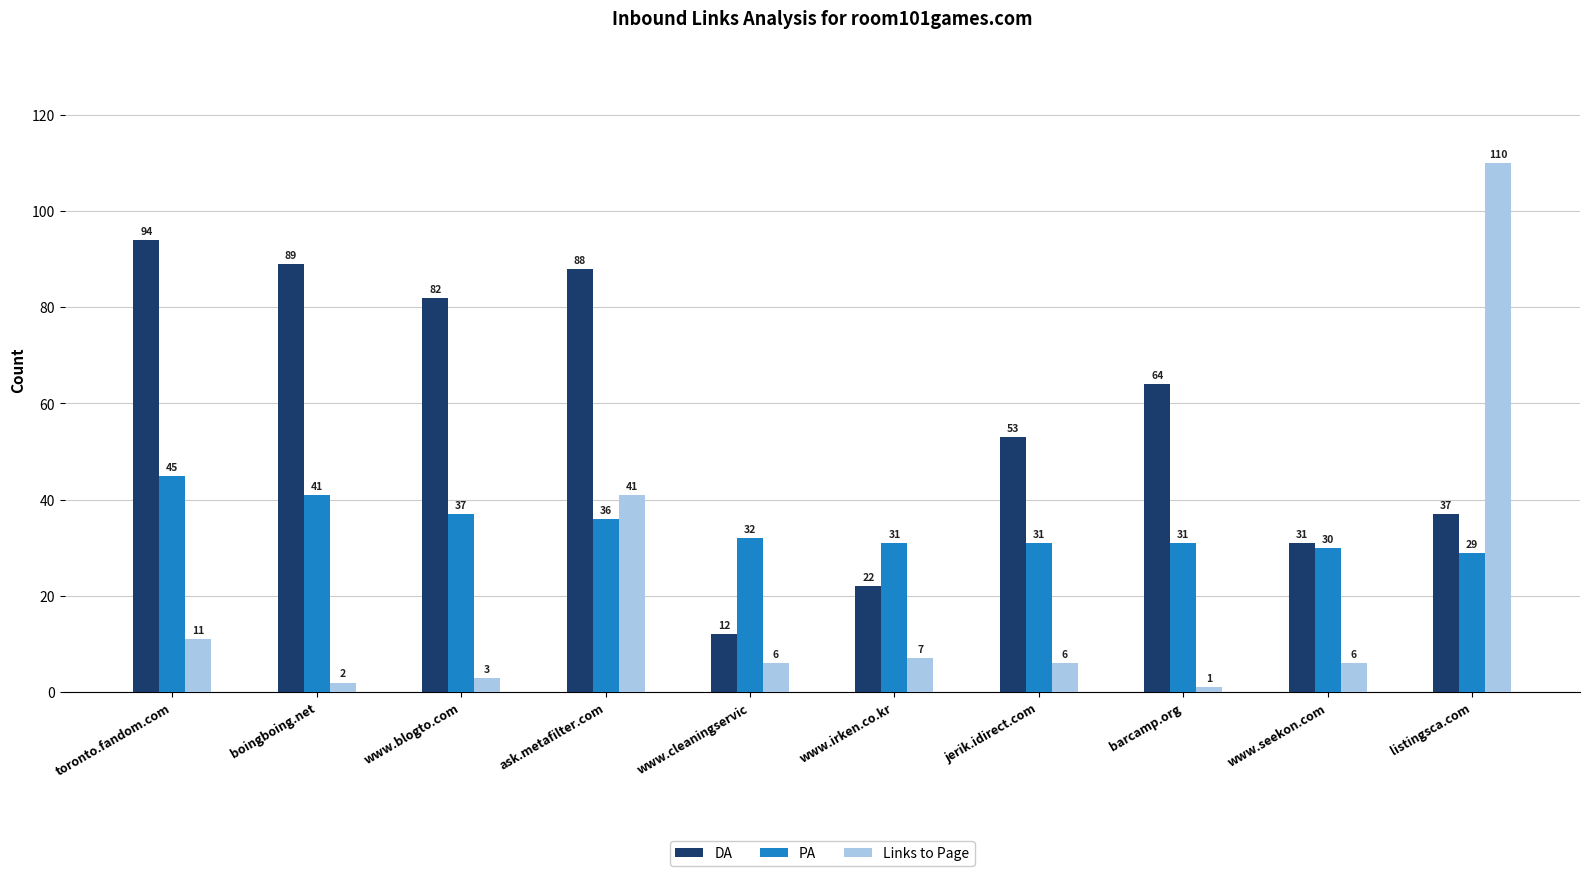

List the series in order of their overall mean, lowest first.

Links to Page, PA, DA